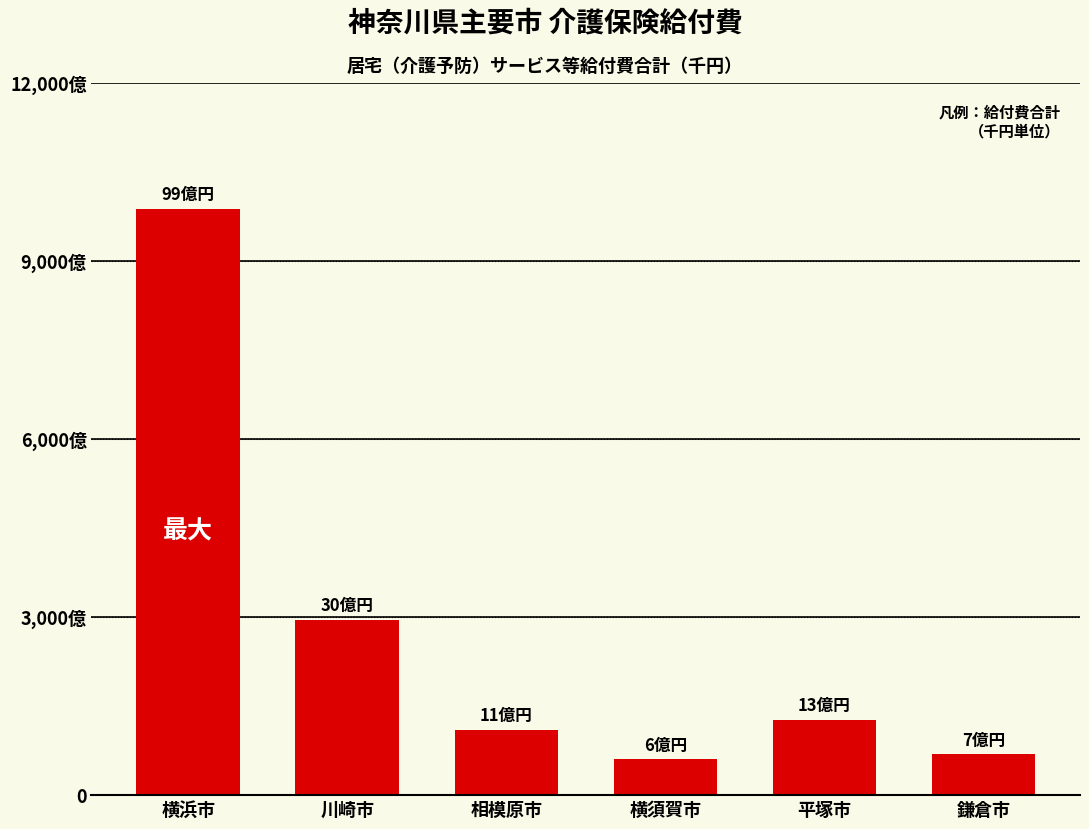

What is the difference between the second highest and minimum values?

2344807671